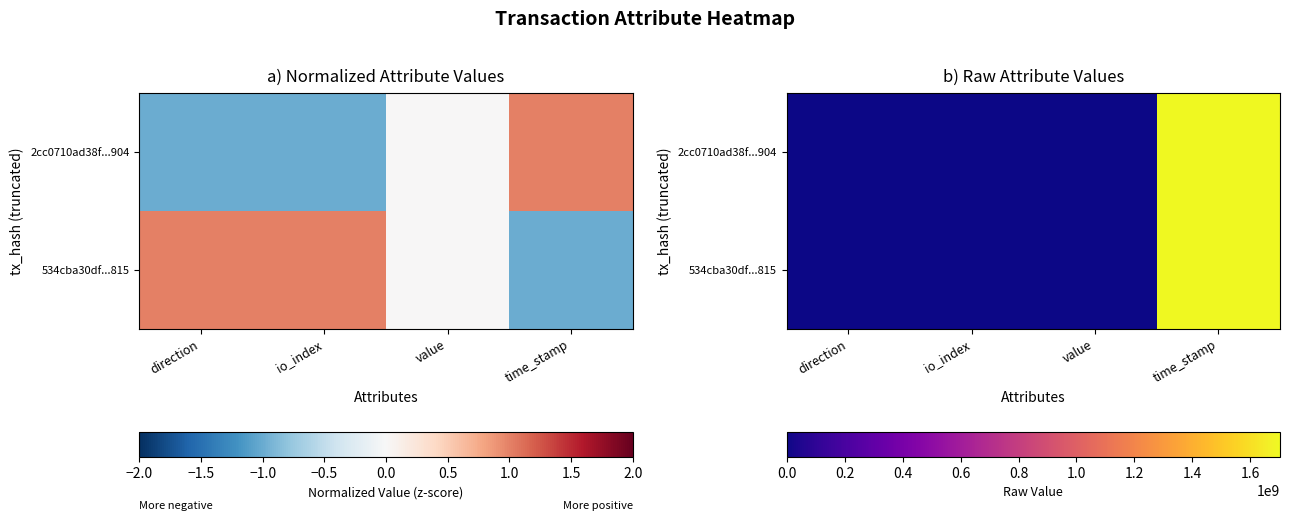

At which label is 2cc0710ad38f...904 closest to 850934220?

value